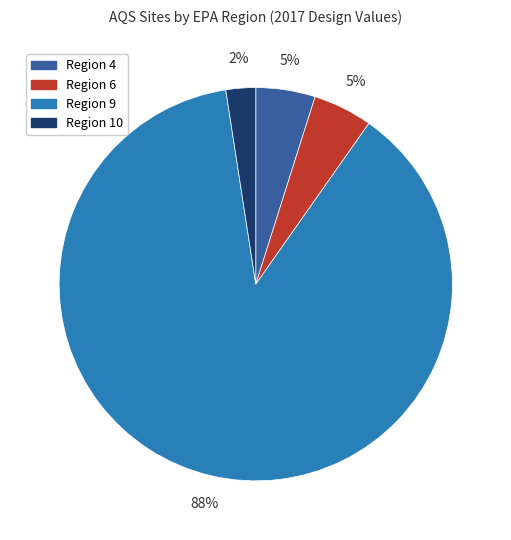

Does Region 9 account for over 50% of the chart?

Yes